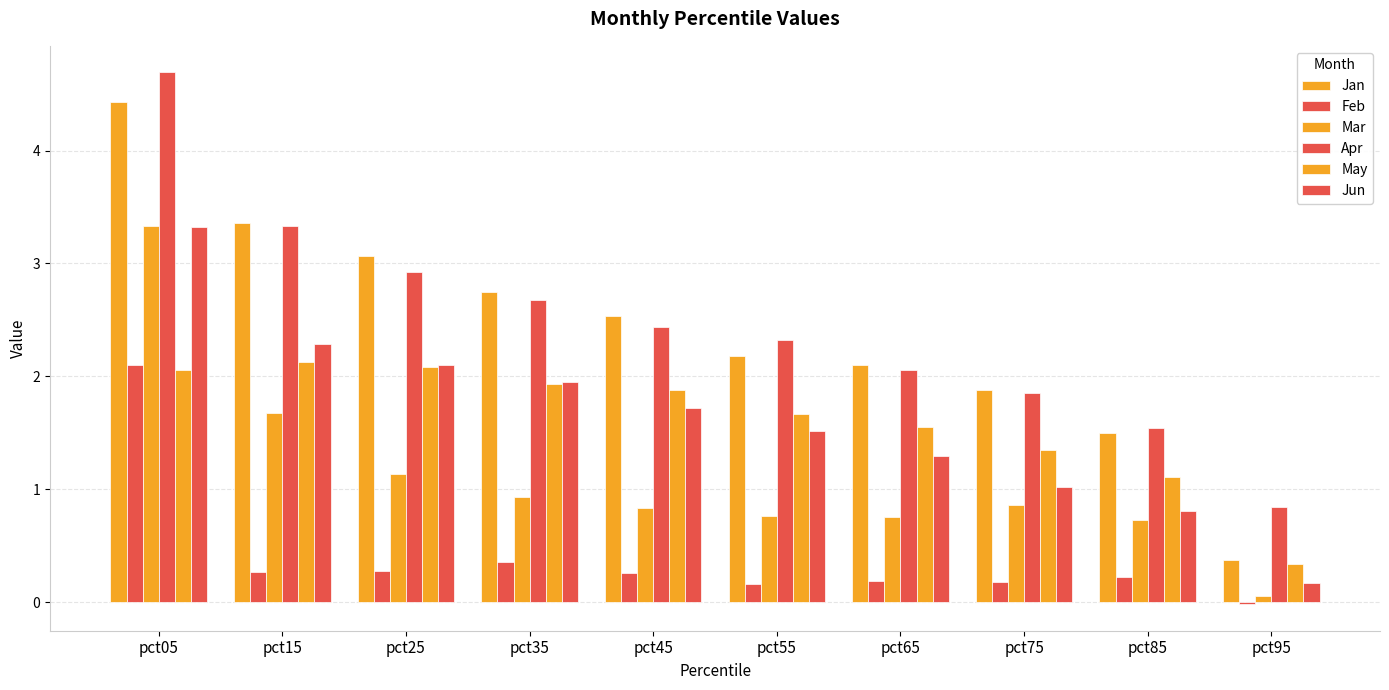

How many series are shown in this chart?

6